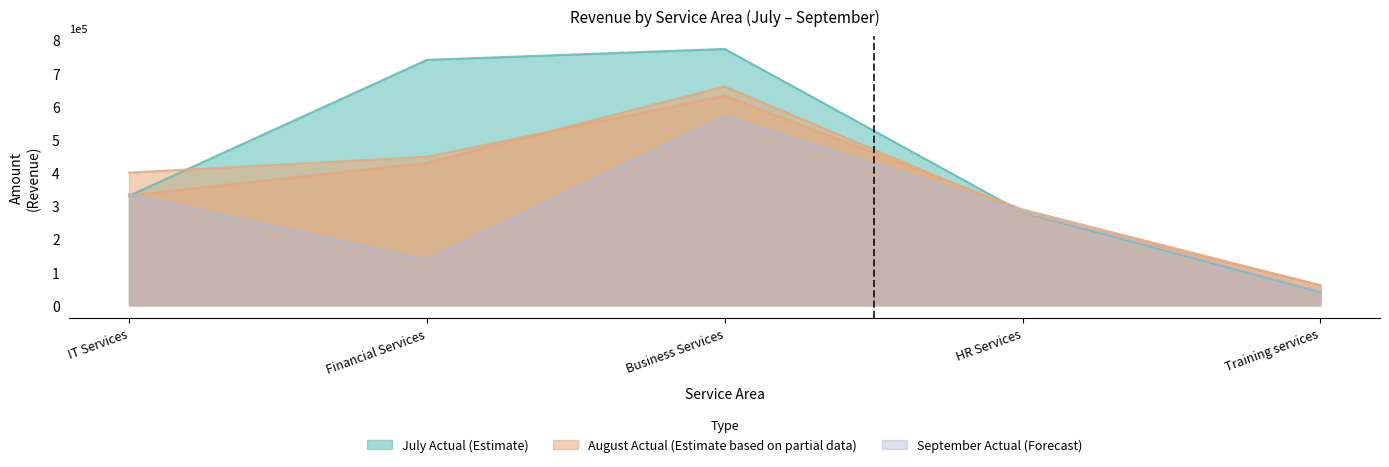

At which category is the sum across all series the highest?

Business Services